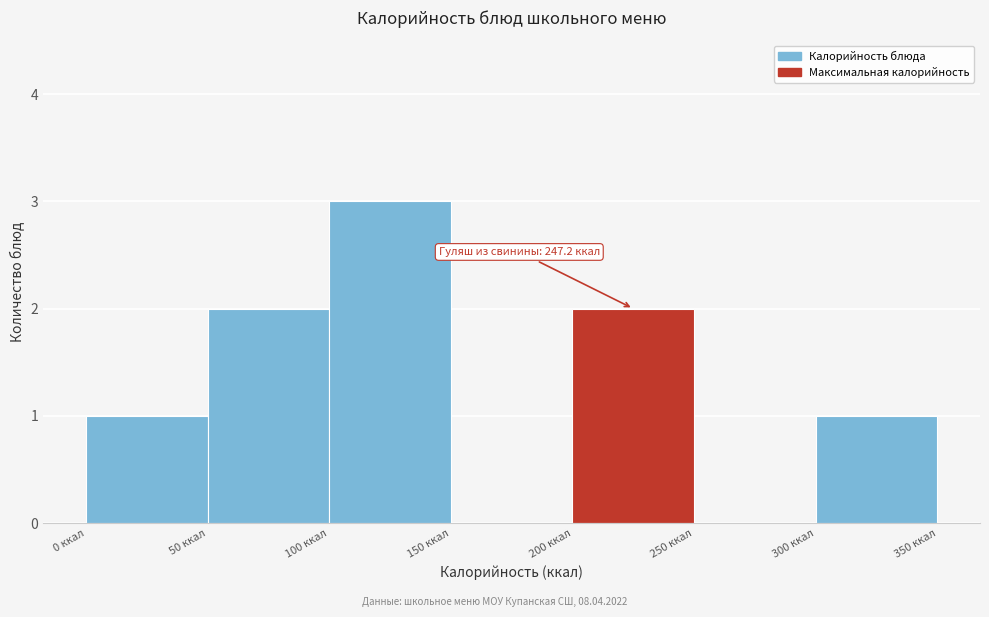

Which range on the x-axis has the tallest bar?

100 to 150